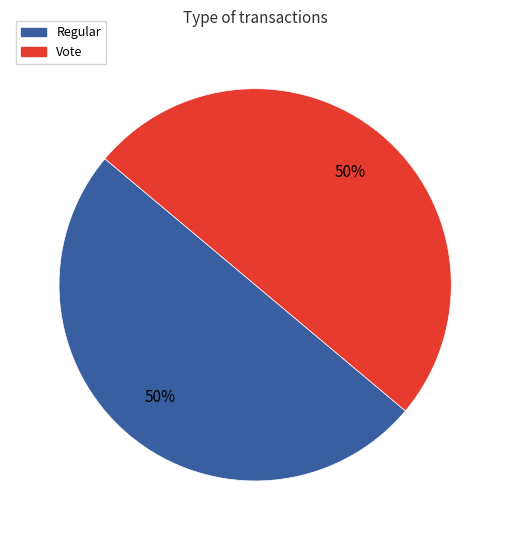

Approximately how many times larger is the value at Regular compared to Vote?

1.0